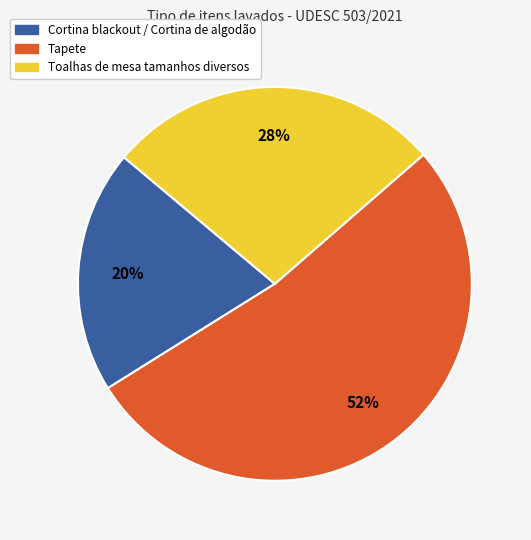

Does Tapete represent more than half of the total?

Yes